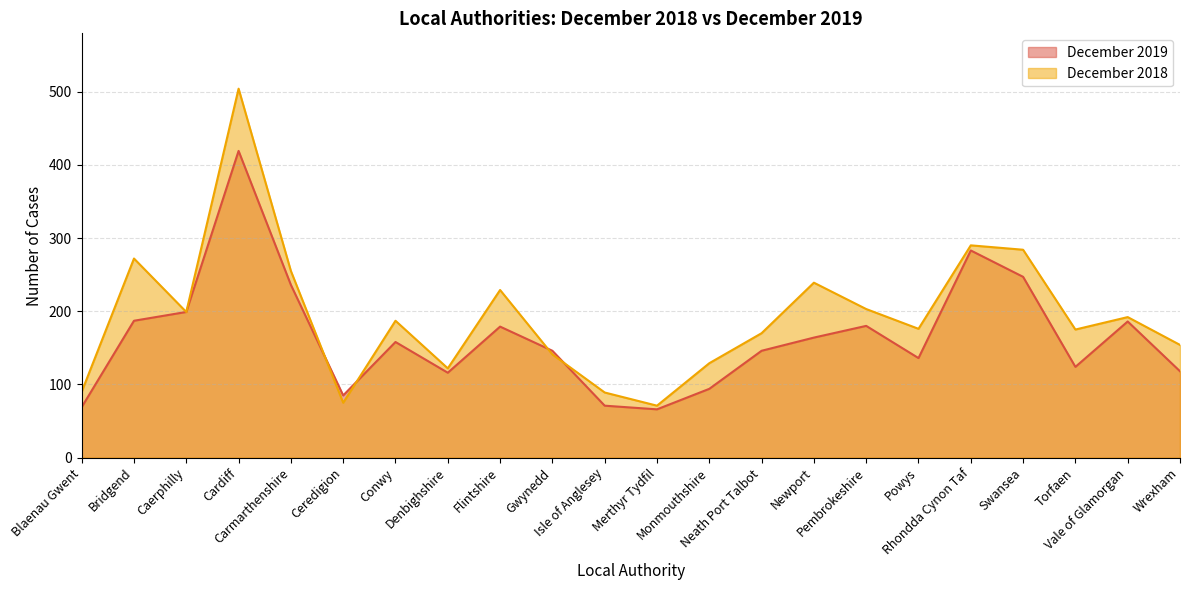

How many data points in December 2018 are above 187?

10